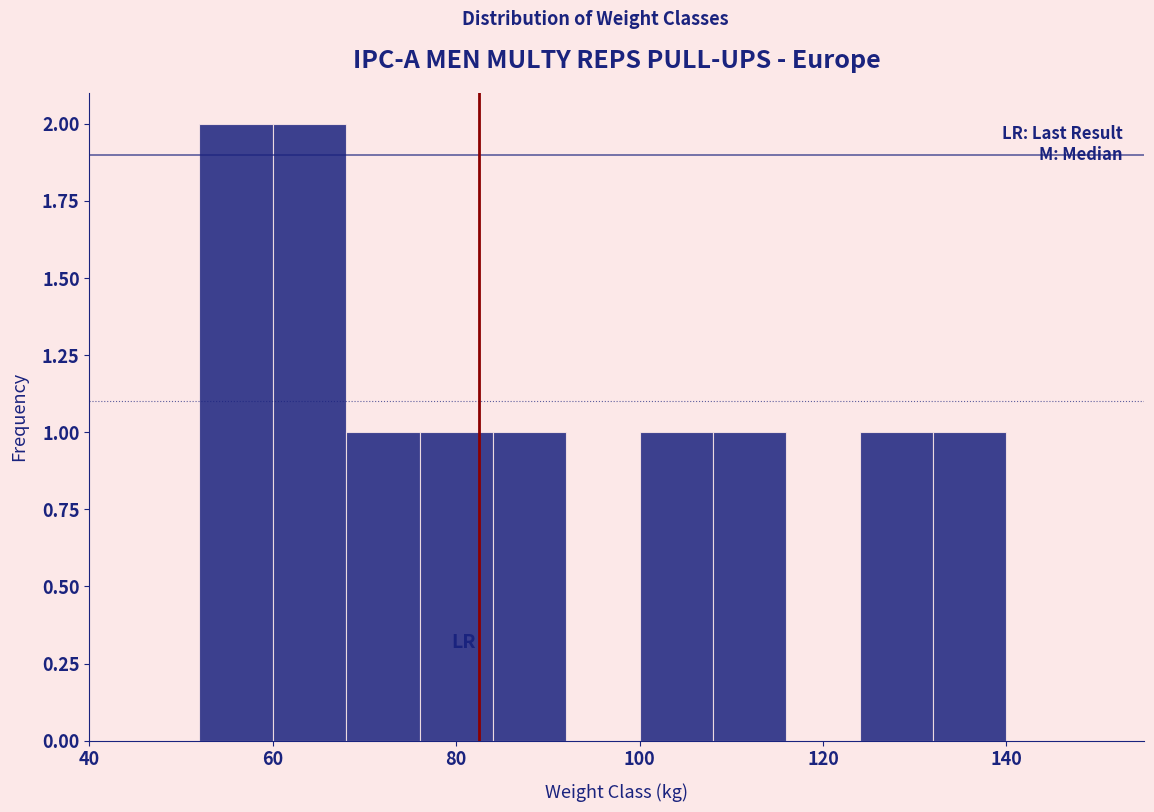

Reading left to right, transcribe this chart: for each bar, give the range it covers on the x-axis and its height. The values are not printed on the chart, so give them approximately, as read against the axis.

52 to 60: 2
60 to 68: 2
68 to 76: 1
76 to 84: 1
84 to 92: 1
92 to 100: 0
100 to 108: 1
108 to 116: 1
116 to 124: 0
124 to 132: 1
132 to 140: 1